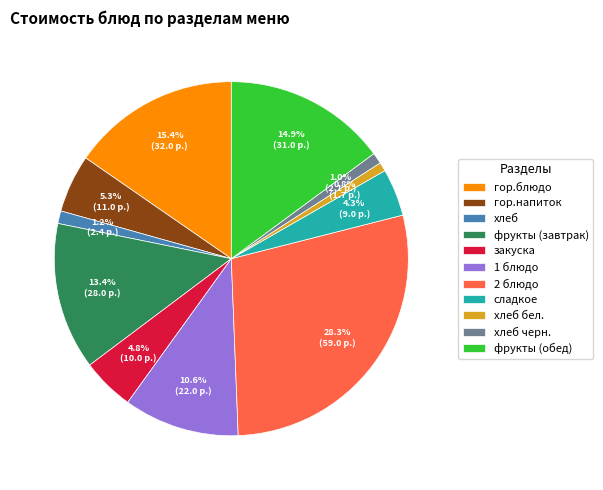

Approximately how many times larger is the value at 1 блюдо compared to фрукты (завтрак)?

0.8